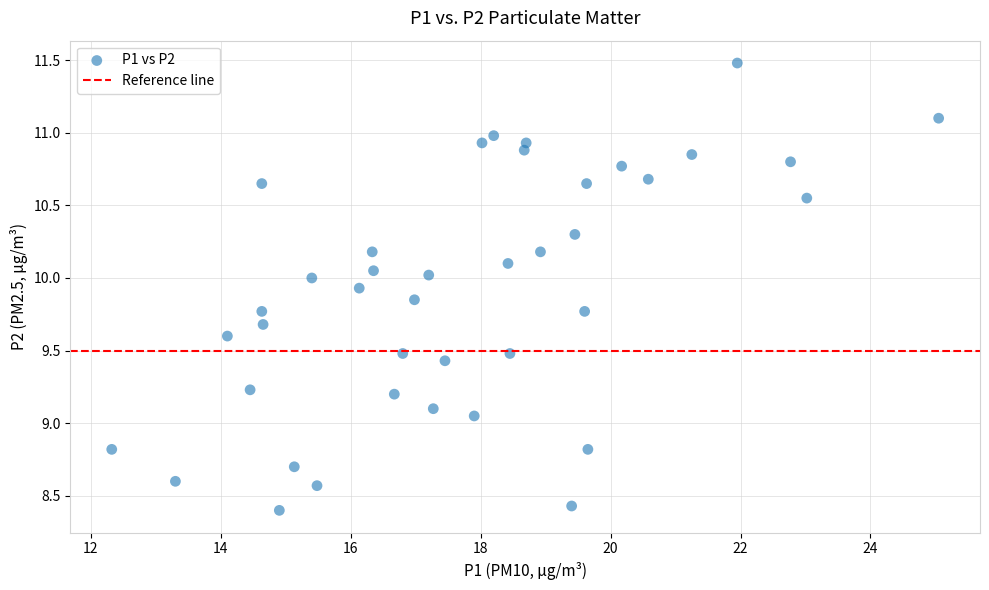

What is the range of X values (max minus min)?

12.7